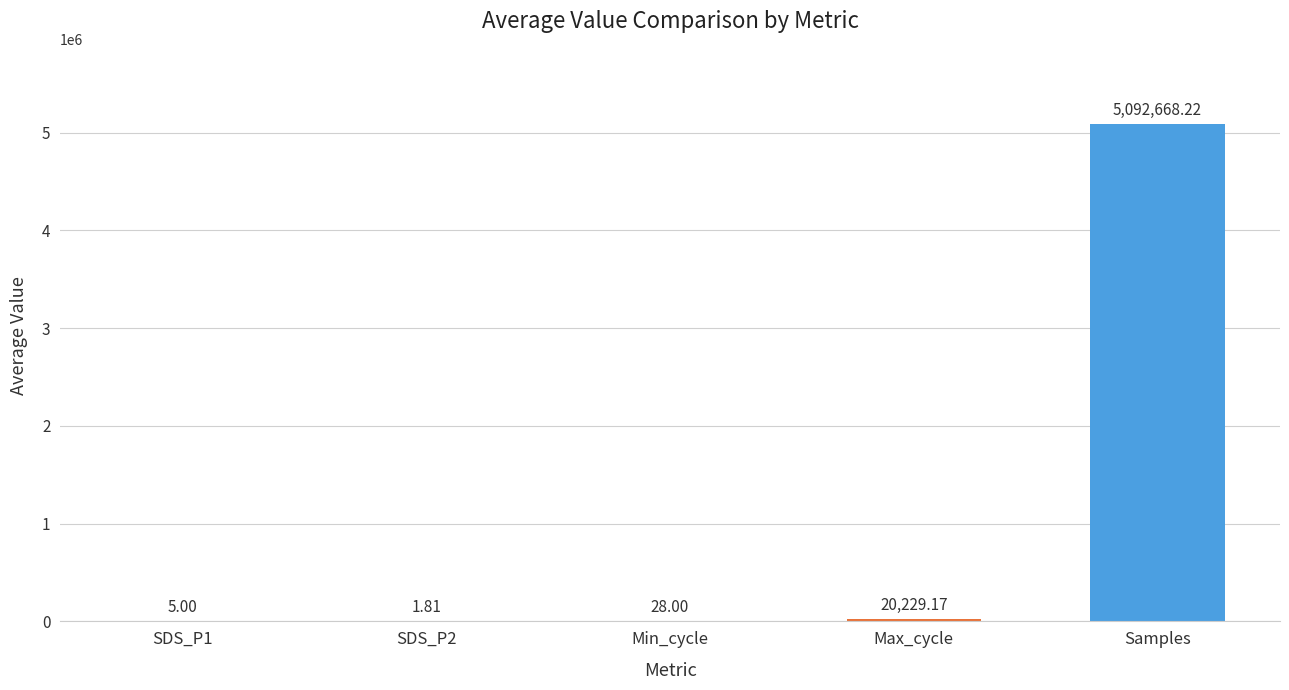

Between Samples and Min_cycle, which is larger?

Samples